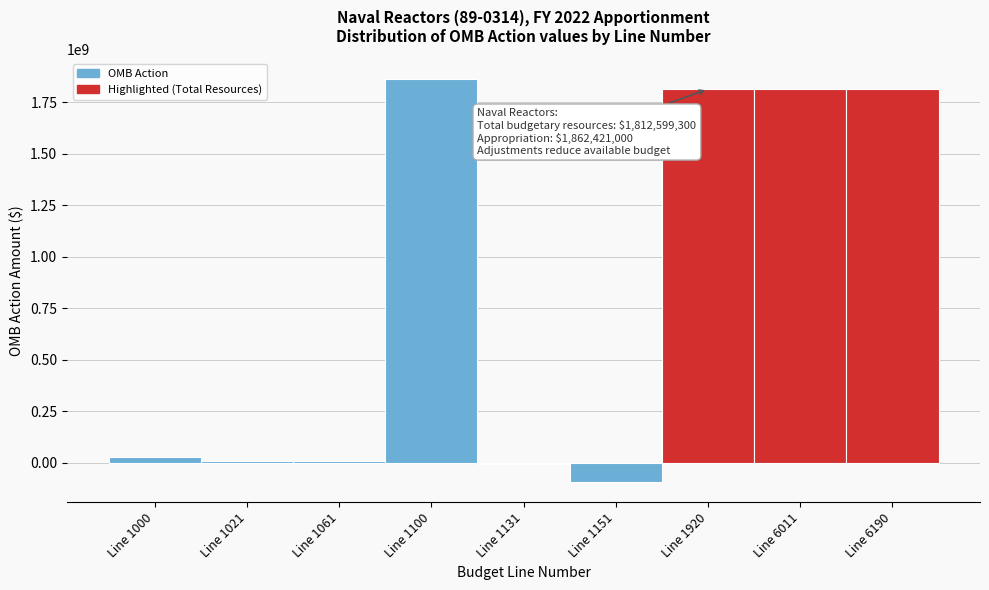

What is the maximum value shown in the chart?

1862421000